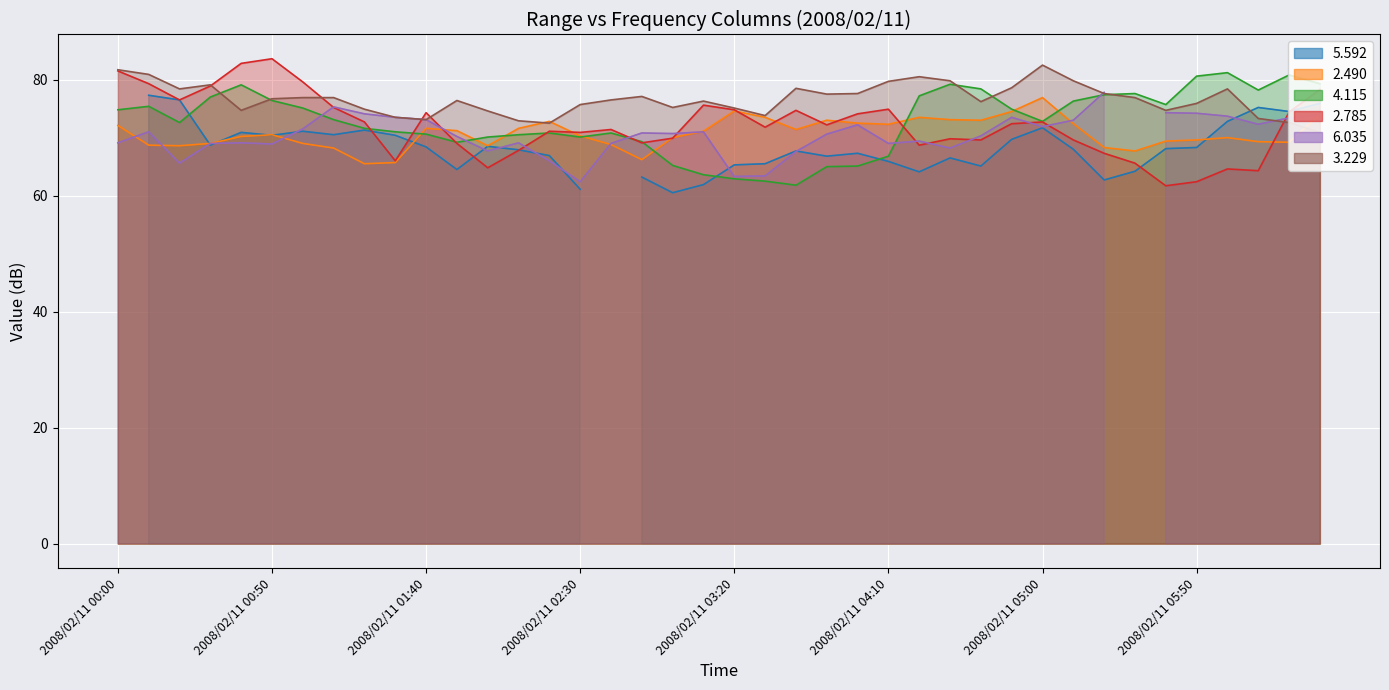

What is the approximate value of 2.490 at 2008/02/11 04:50?

74.5